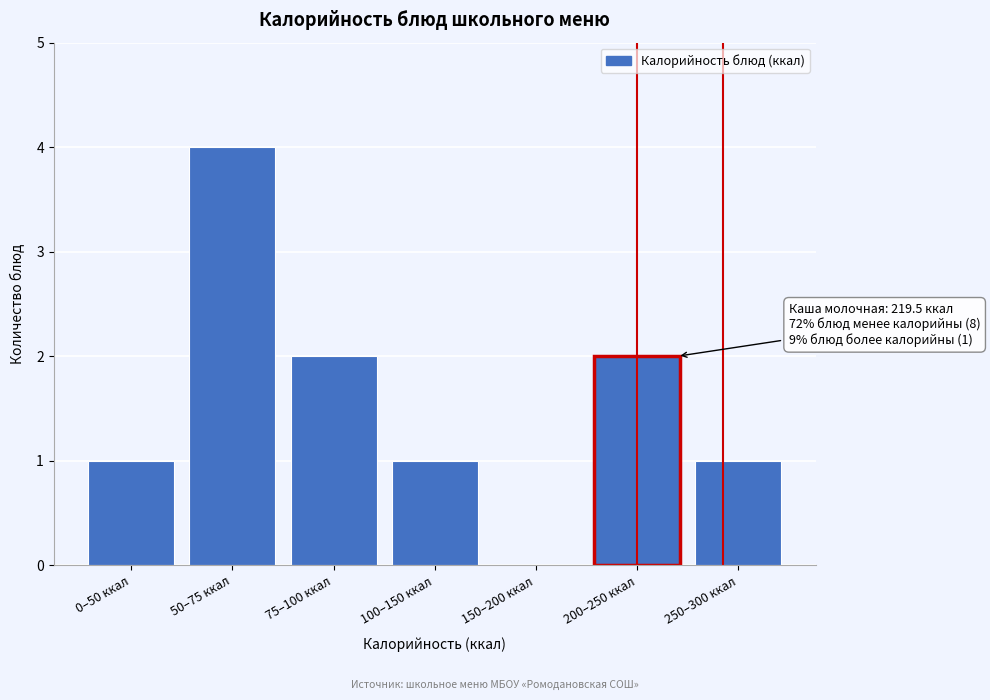

Reading left to right, transcribe all the data shown in this chart.

0–50 ккал=1	50–75 ккал=4	75–100 ккал=2	100–150 ккал=1	150–200 ккал=0	200–250 ккал=2	250–300 ккал=1